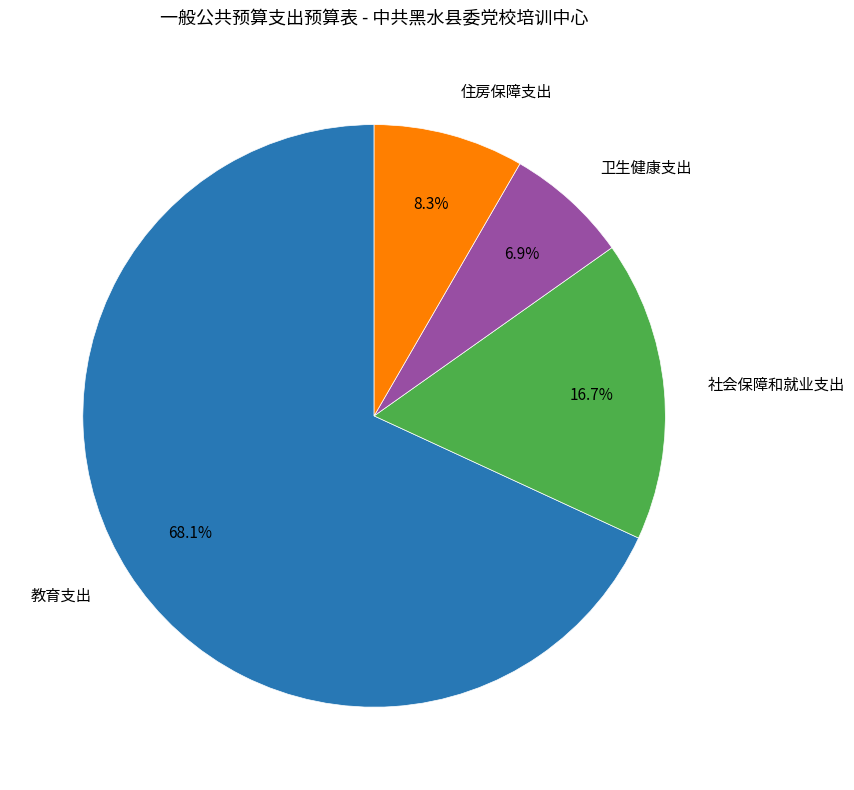

Count the number of slices in the pie.

4